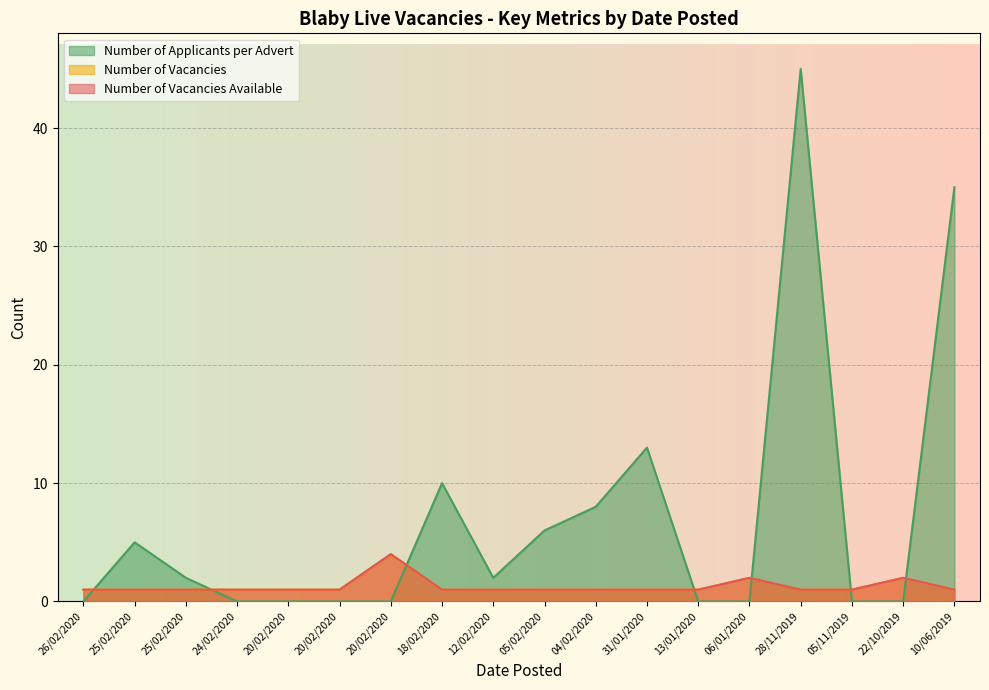

Which series ends up on top after the final intersection of Number of Applicants per Advert and Number of Vacancies?

Number of Applicants per Advert